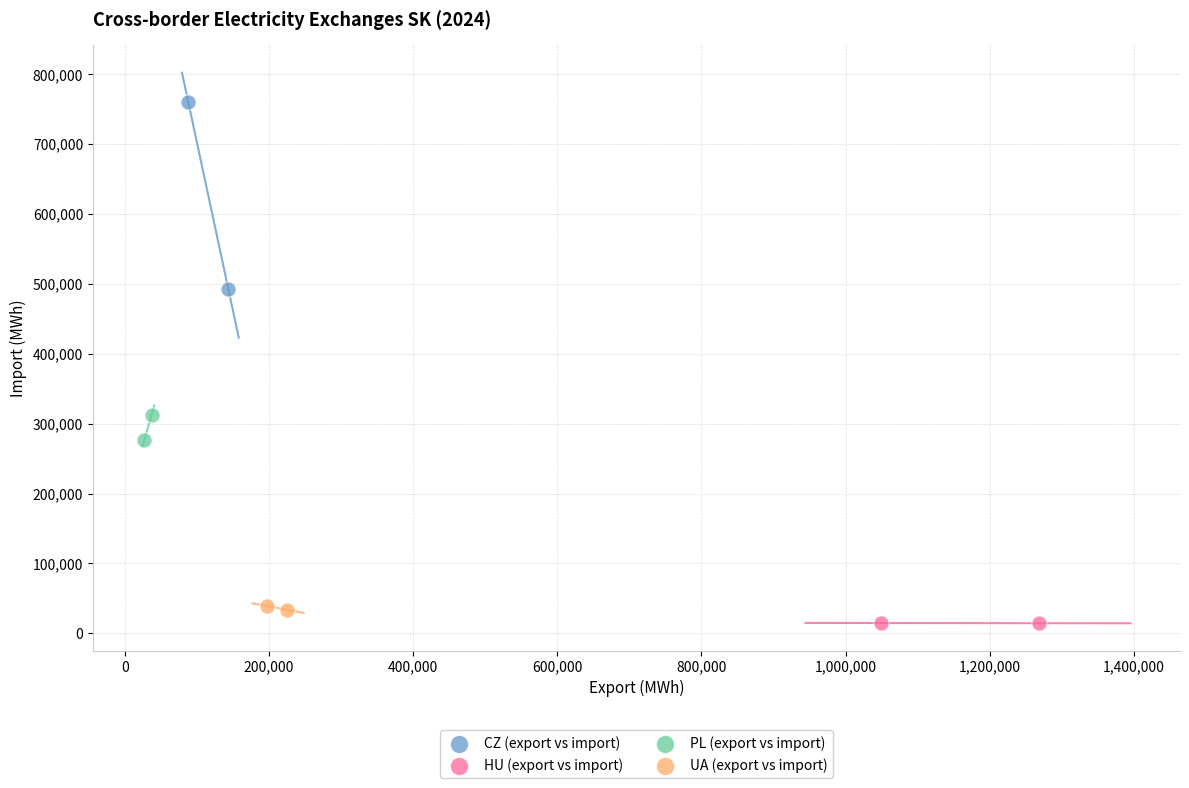

Which series contains the lowest Y value?

HU (export vs import)